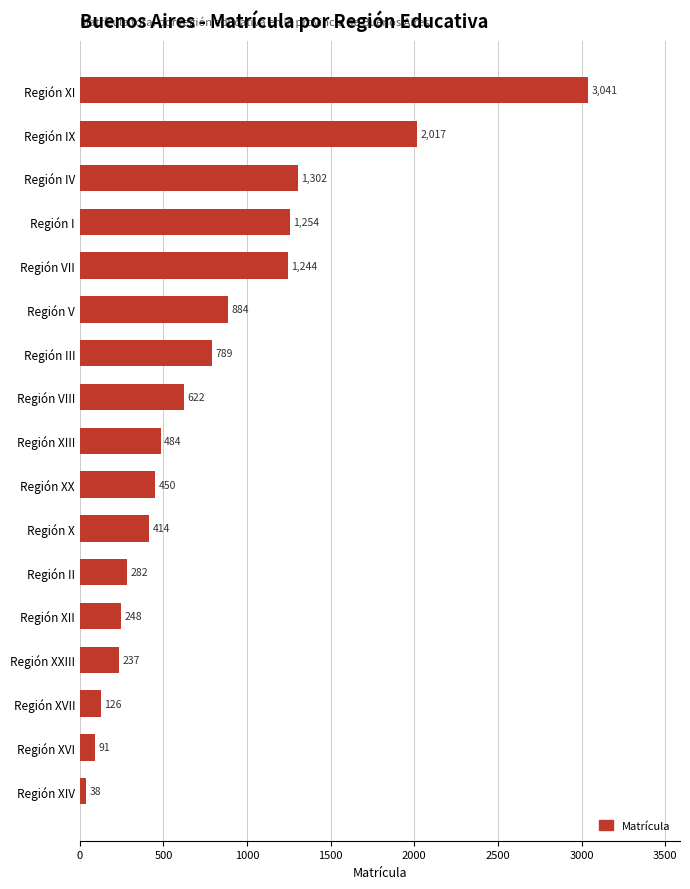

Which label corresponds to the largest value in the chart?

Región XI